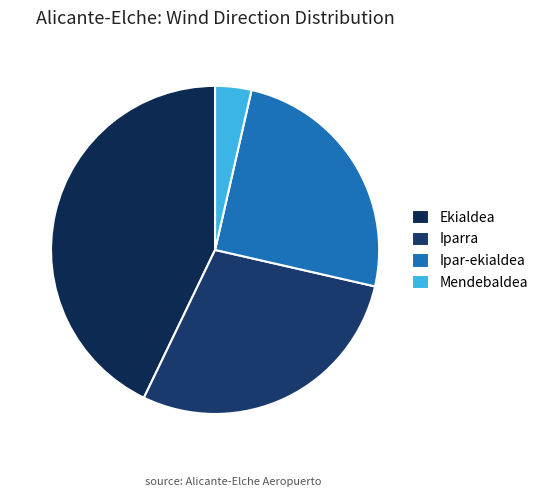

Count the number of slices in the pie.

4